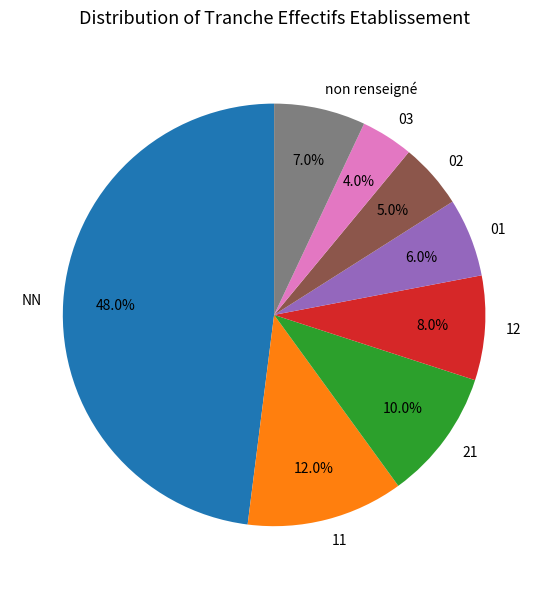

To the nearest percent, what is the difference between the 21 and 02 slice percentages?

5%